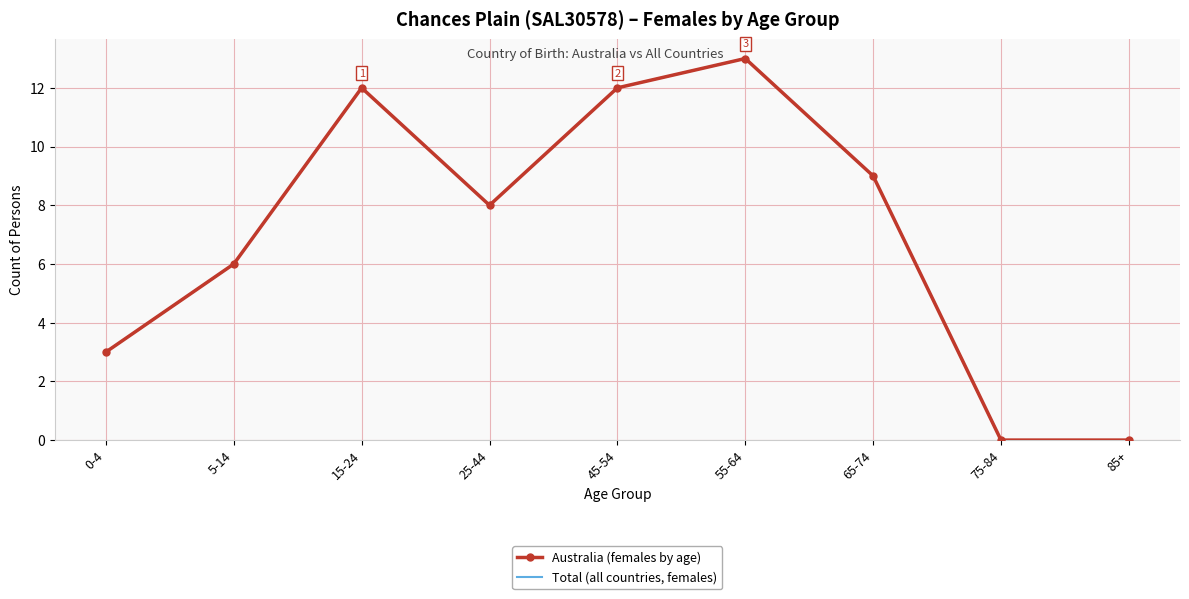

True or false: Australia (females by age) and Total (all countries, females) cross at least once.

False